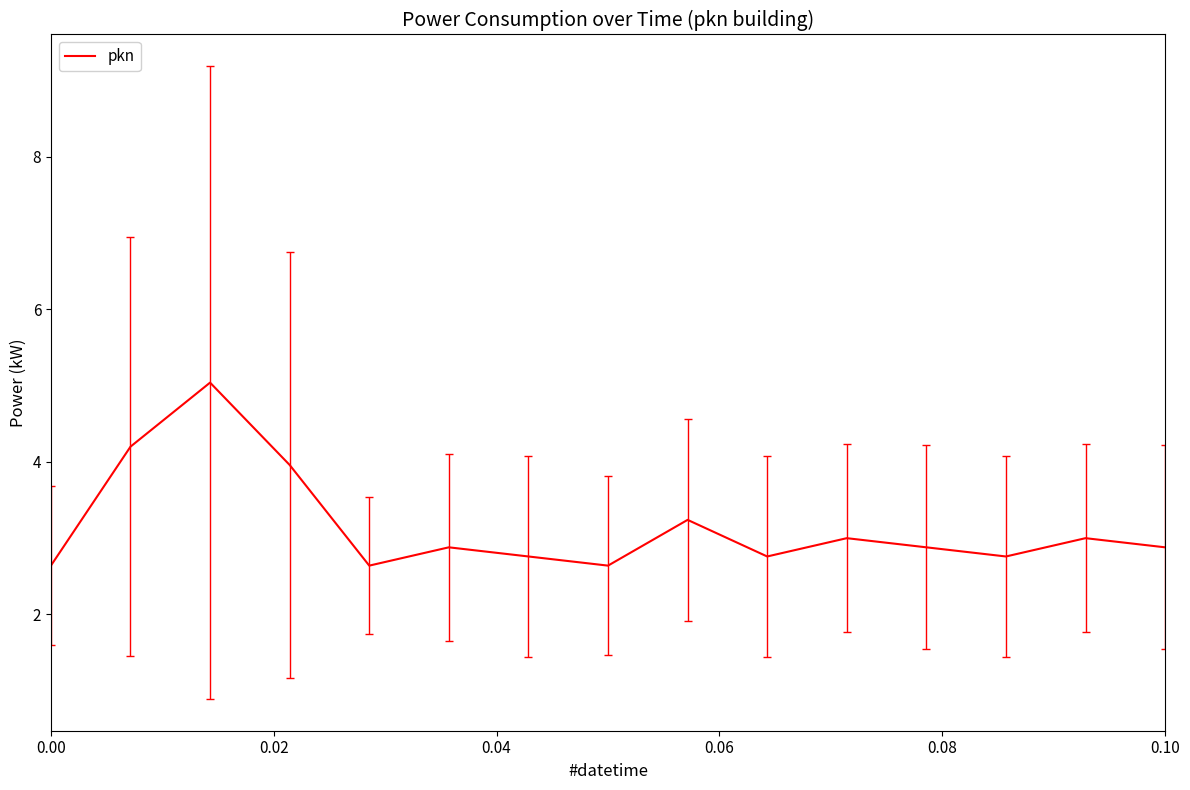

What is the smallest value displayed?

2.6